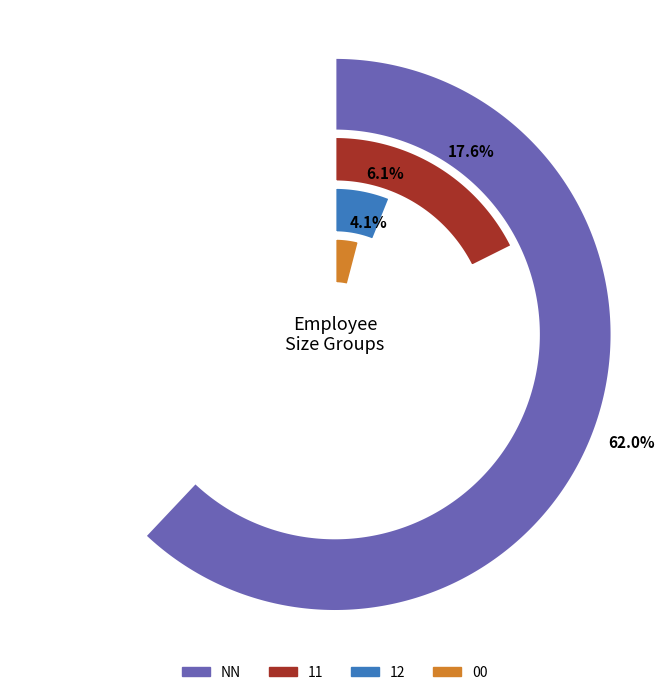

Combined, do 12 and NN account for over 50%?

Yes